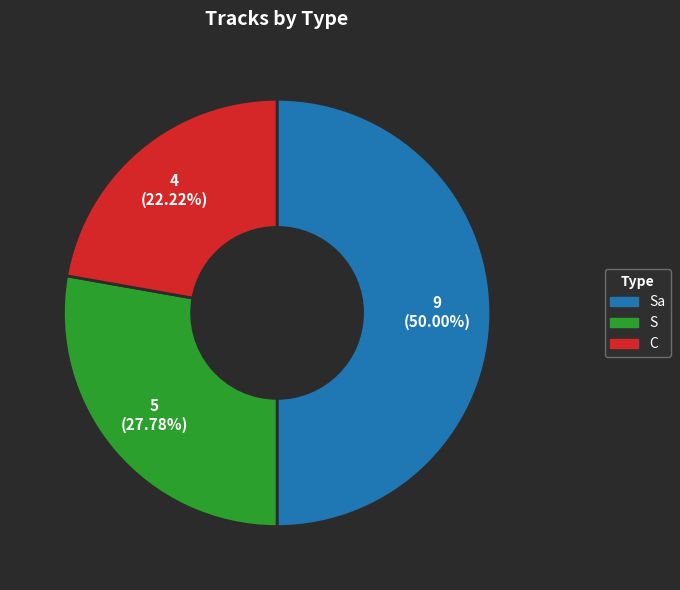

The C slice represents 9% of the pie. True or false?

False